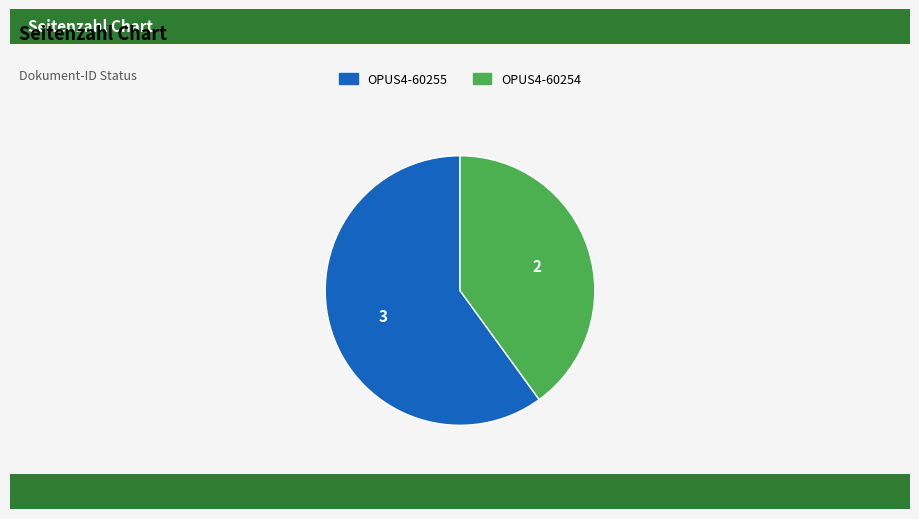

Combined, do OPUS4-60255 and OPUS4-60254 account for over 50%?

Yes